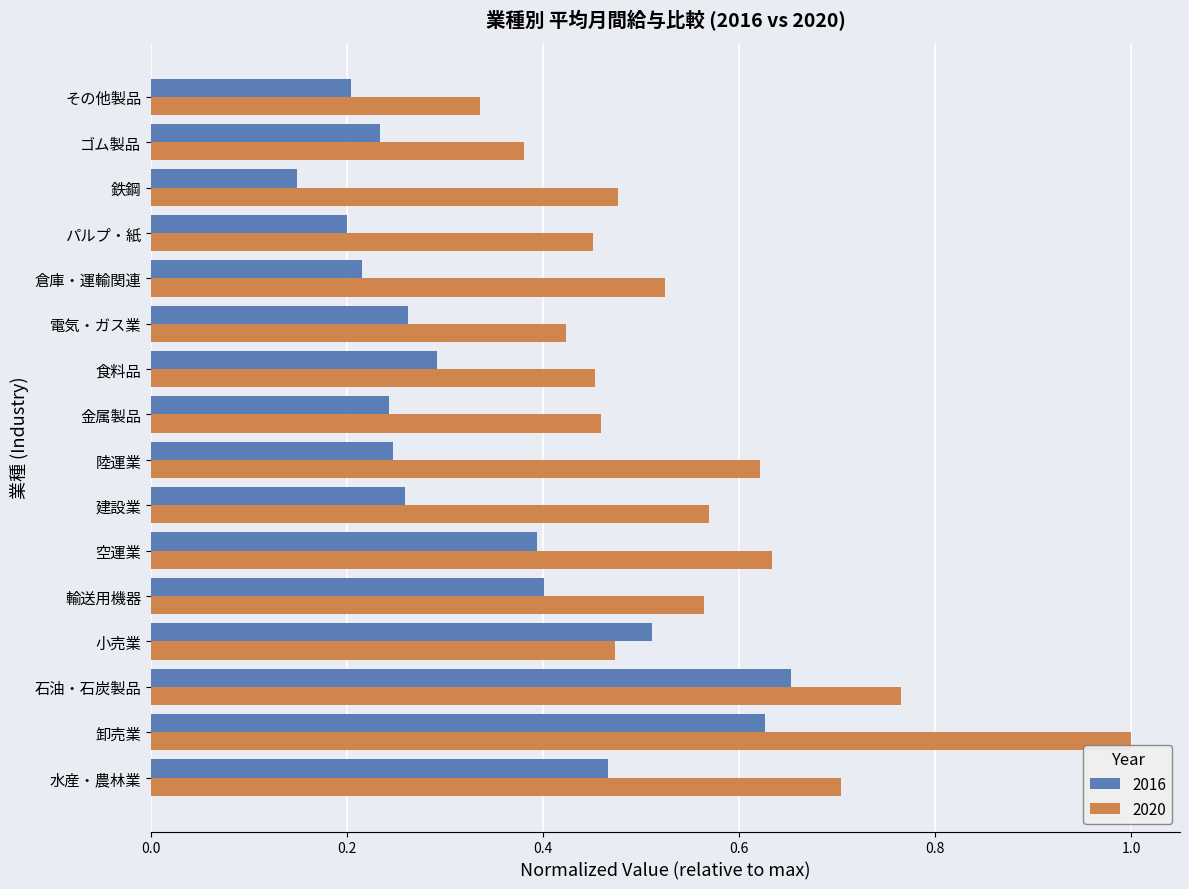

What is the highest value of the 2020 series?

1.0